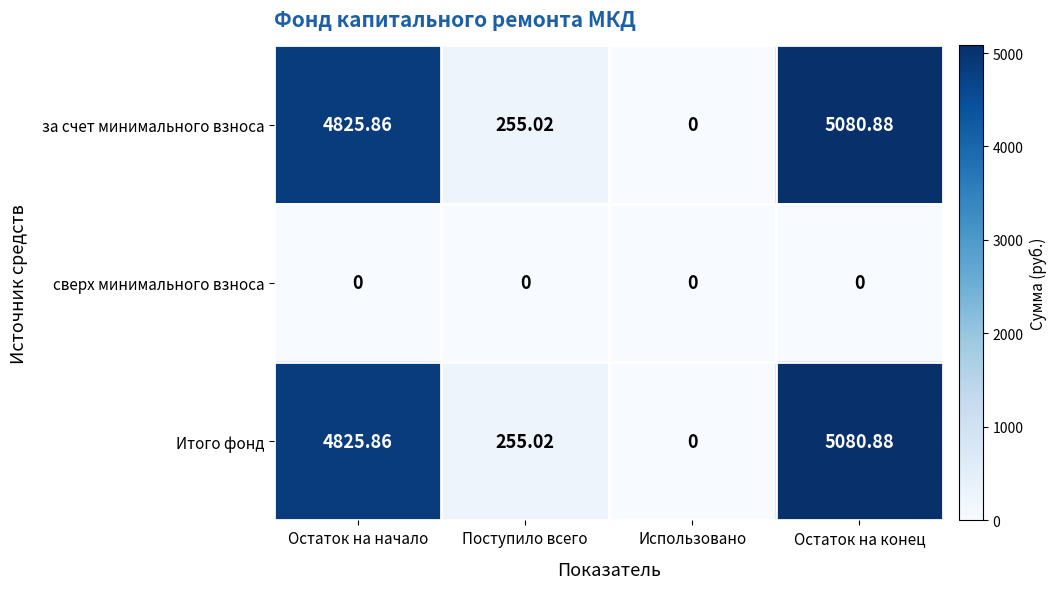

At which category is the sum across all series the highest?

Остаток на конец